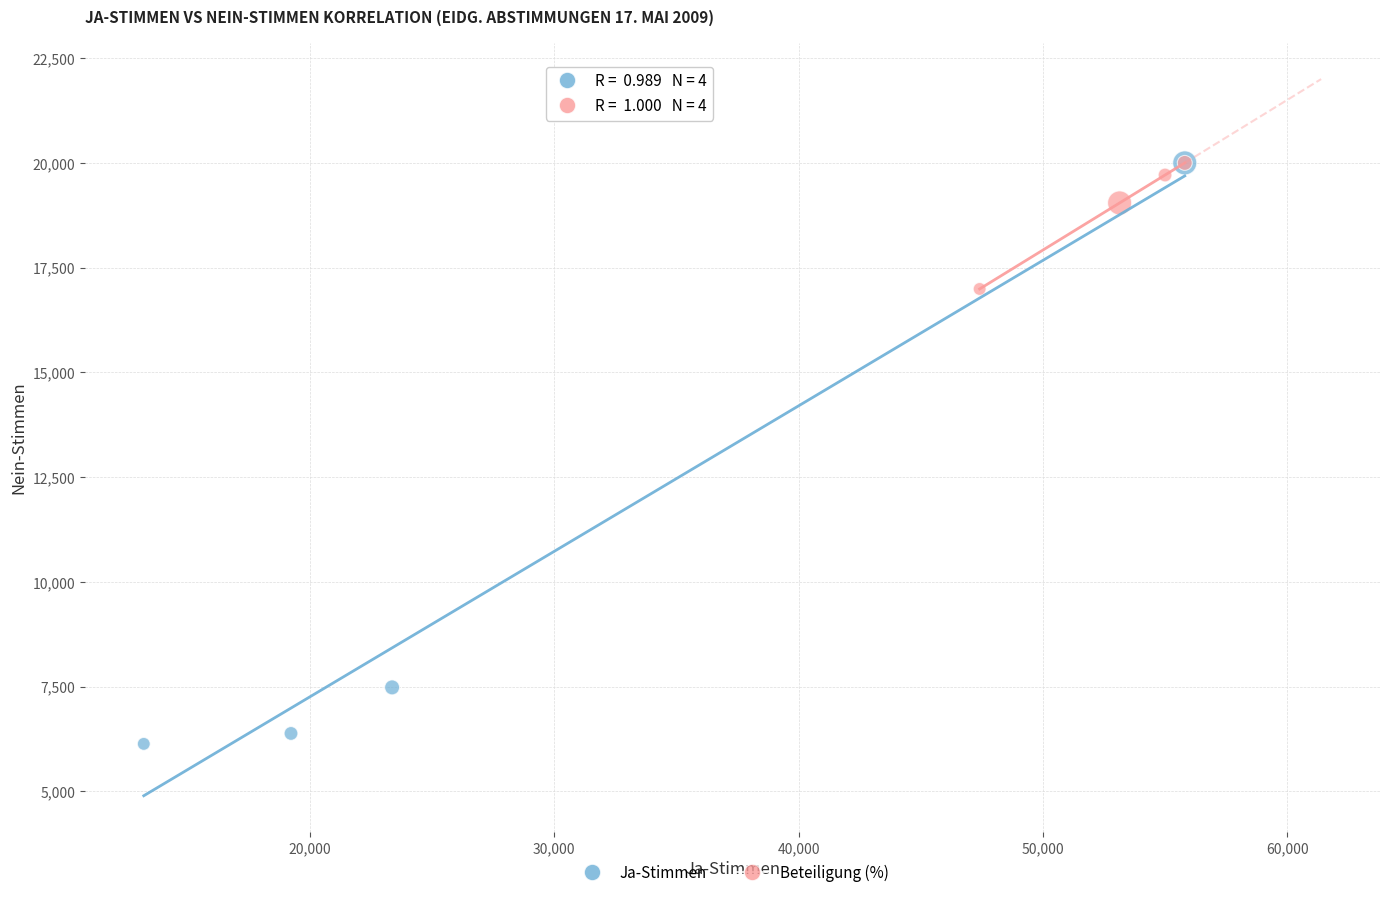

What are all the series names shown in the legend?

Ja-Stimmen, Beteiligung (%)